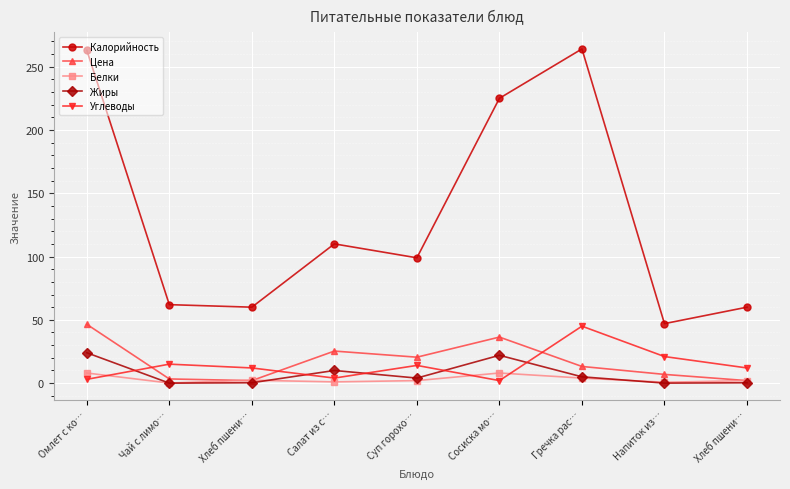

What is the value of the Цена point at the 2nd from the left?

3.3